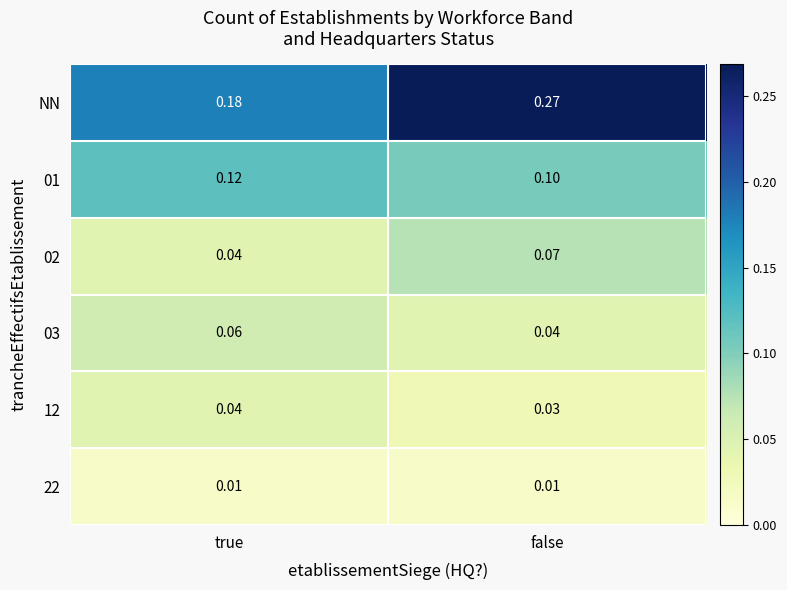

How many distinct data groups are displayed?

6